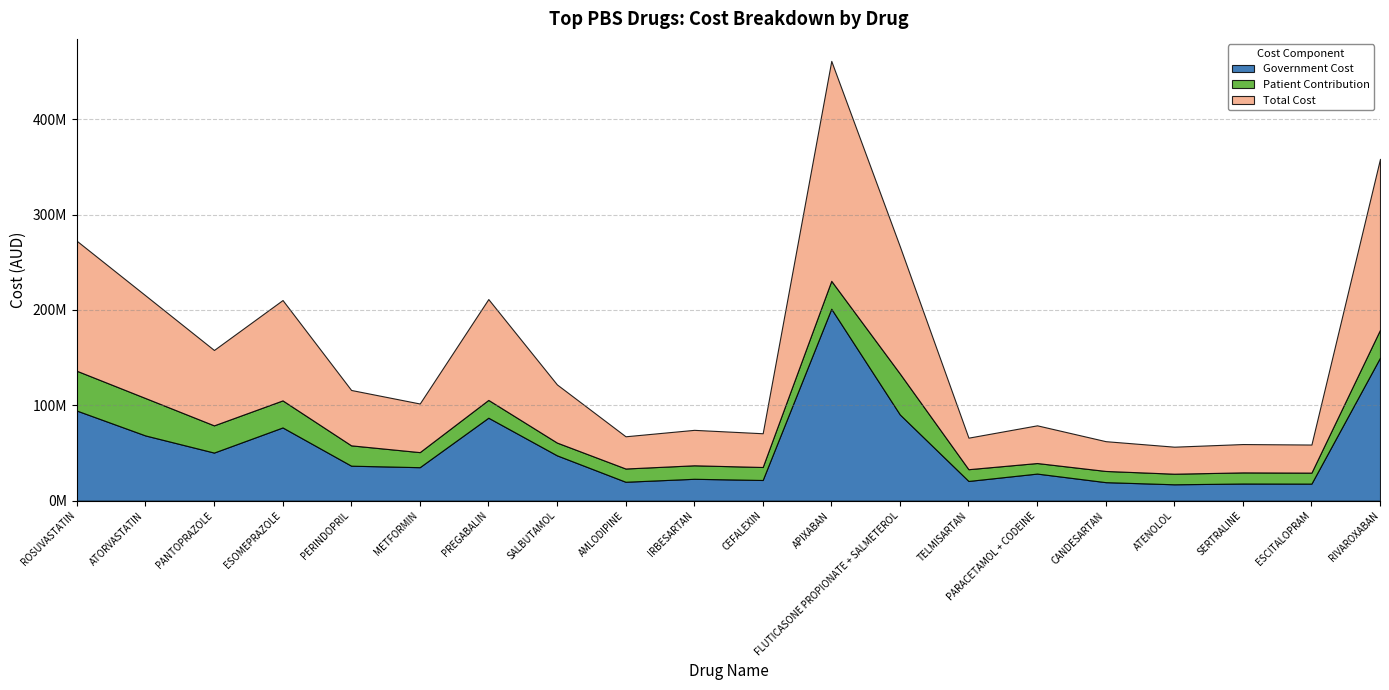

True or false: Government Cost and Total Cost intersect in this chart.

False